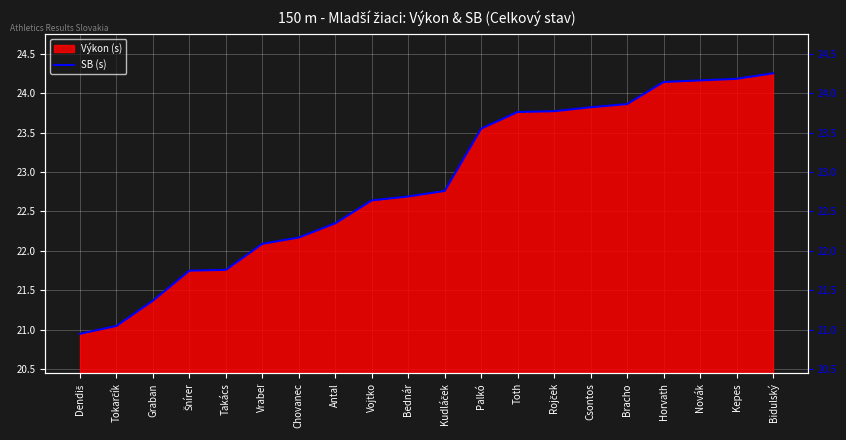

What is the label of the 3rd point from the right?

Novák